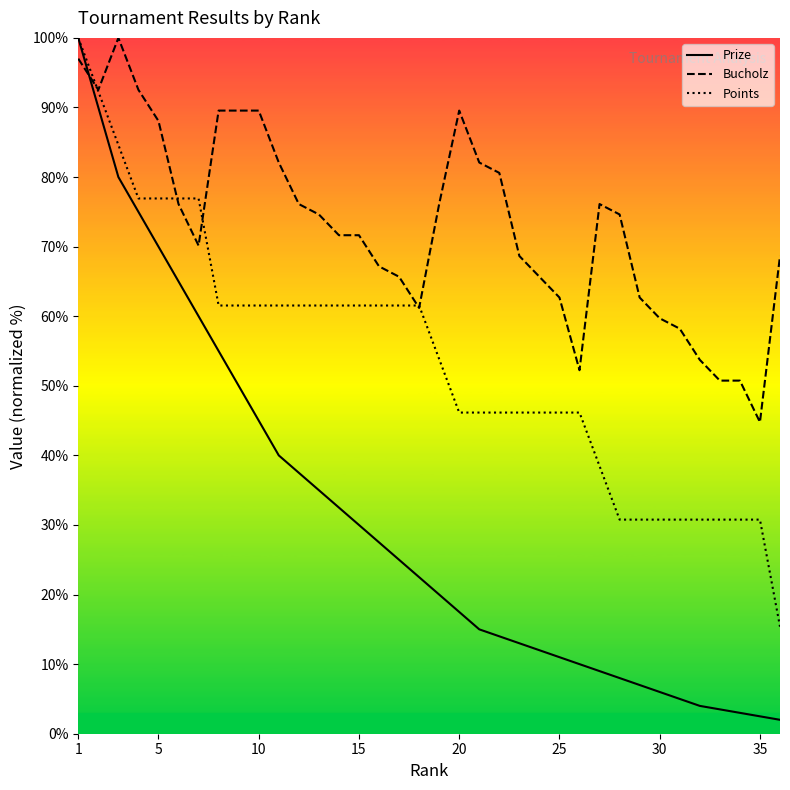

Which series has the largest total across all categories?

Bucholz